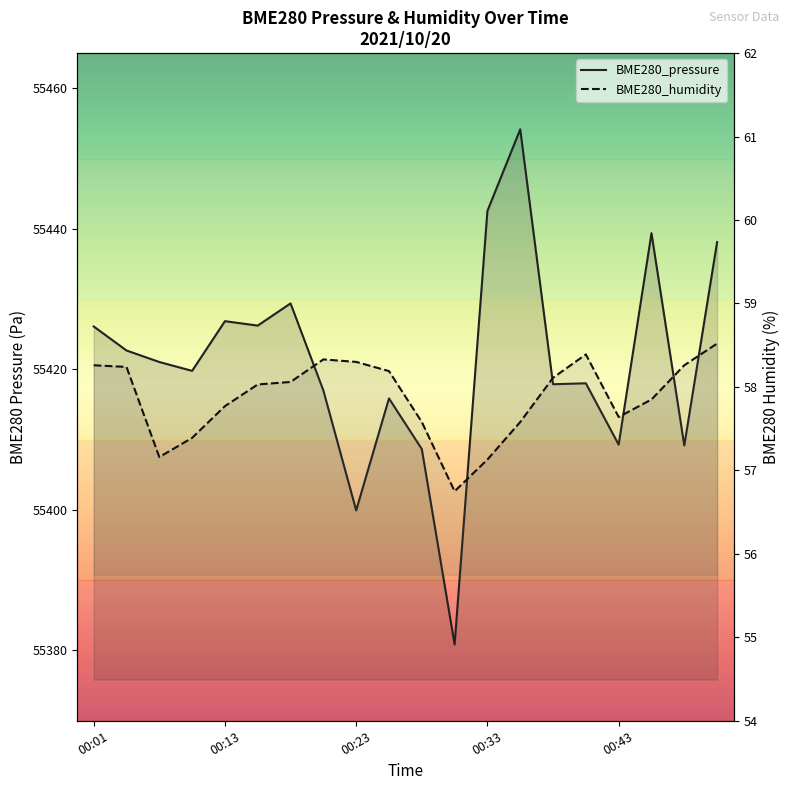

Which series has the largest total across all categories?

BME280_pressure